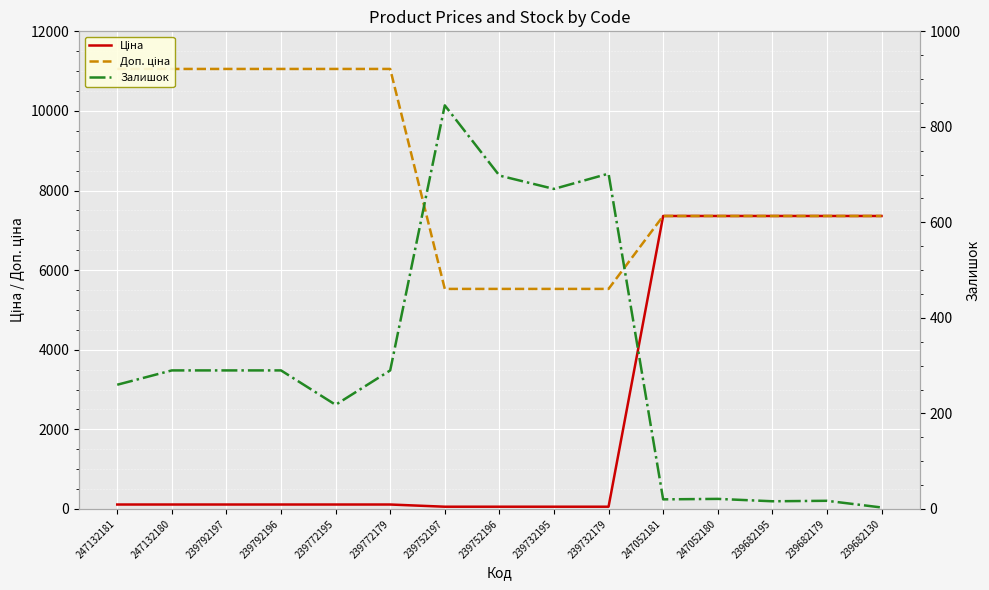

Which series has the largest range (max minus min)?

Ціна